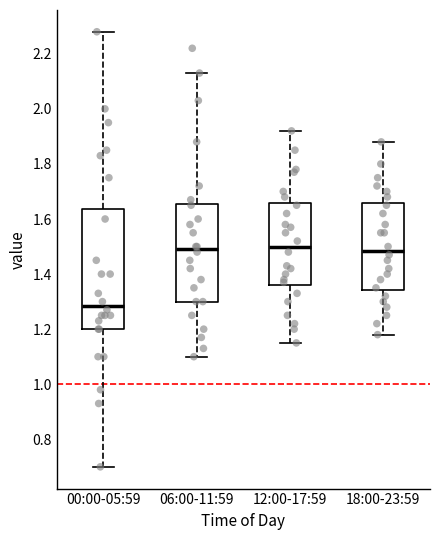

Where is the lower edge of the box for 12:00-17:59 on the y-axis? The values are not printed on the chart, so give them approximately, as read against the axis.

1.36